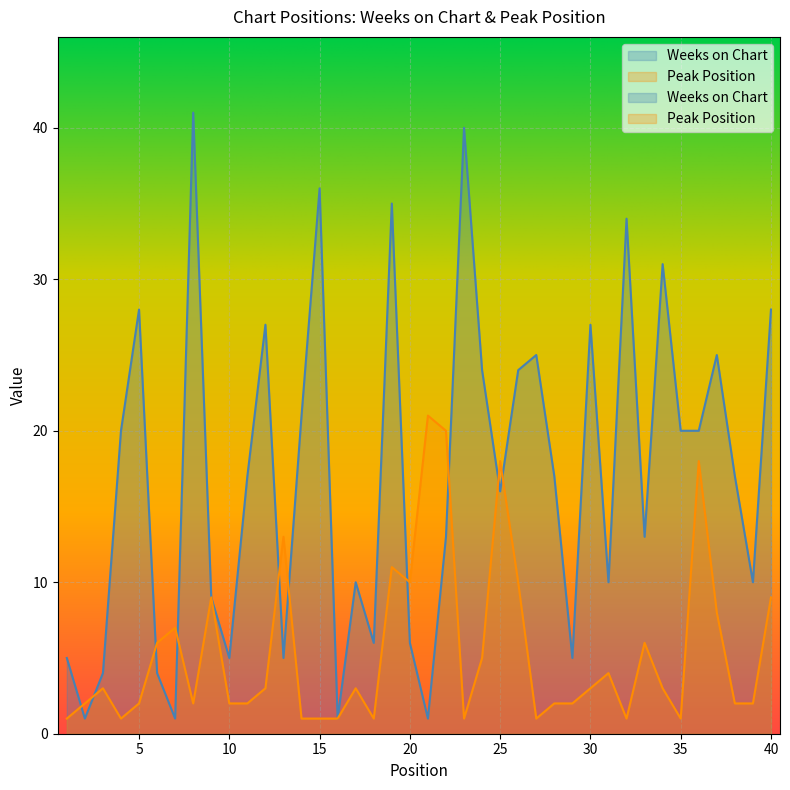

How many data points does each series have?

40